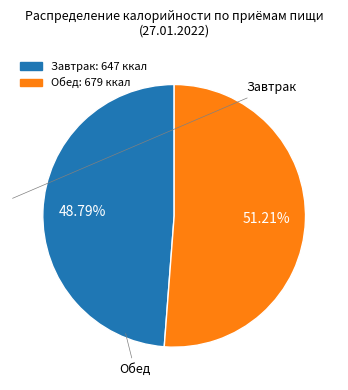

Is there any slice that represents more than half of the pie?

Yes